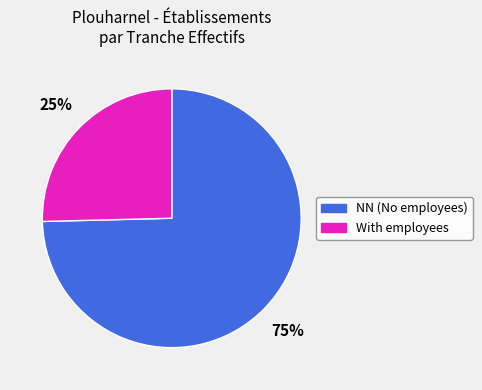

What is the majority slice?

NN (No employees)